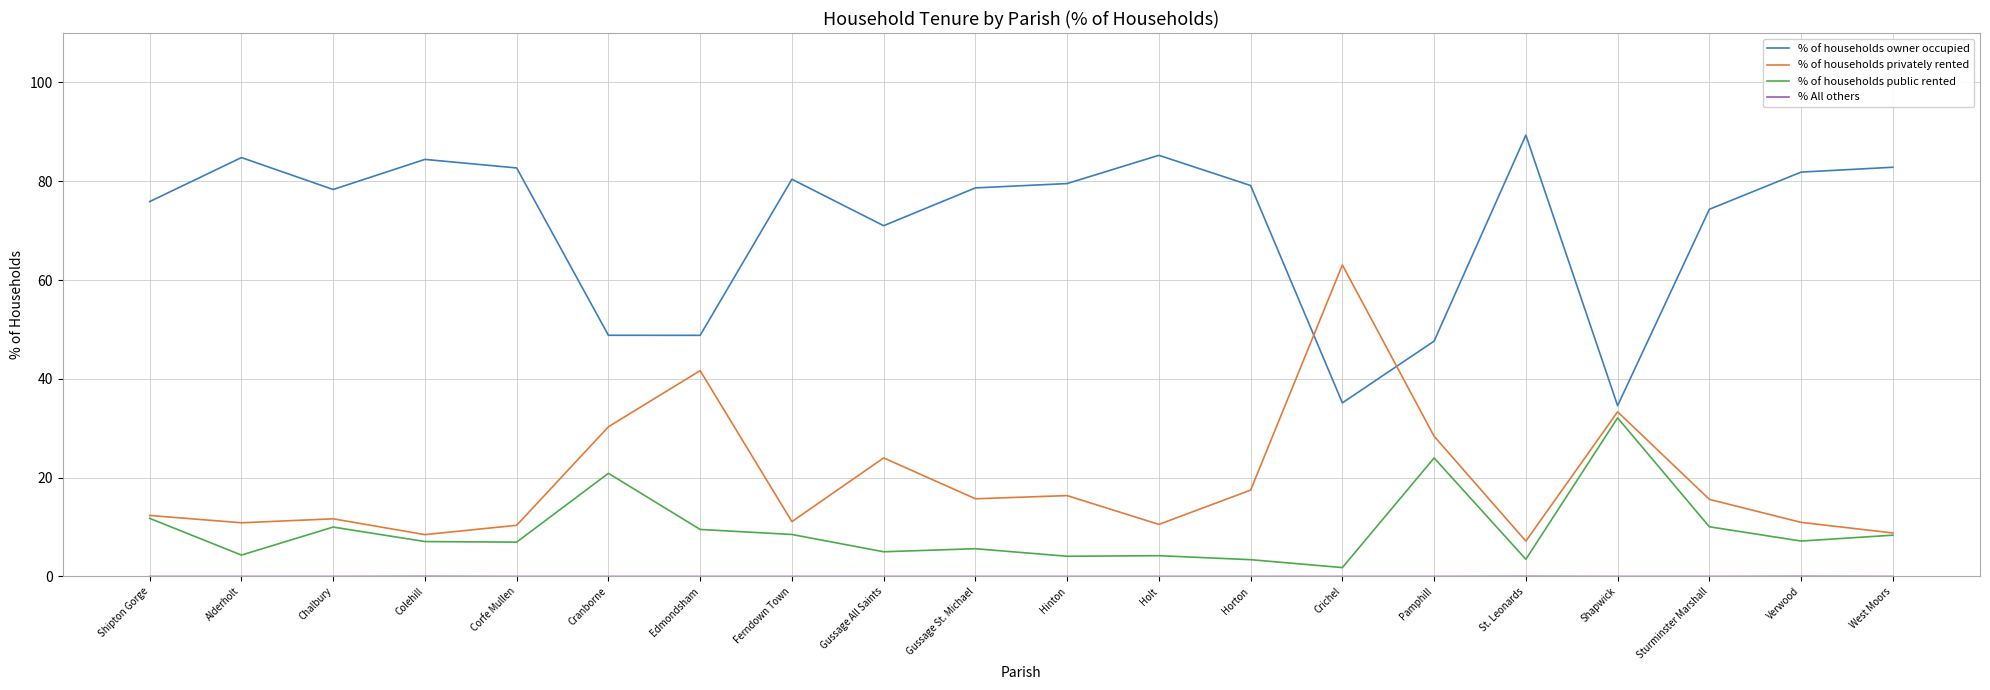

True or false: % of households privately rented has a value of 15.7 at Gussage St. Michael.

True